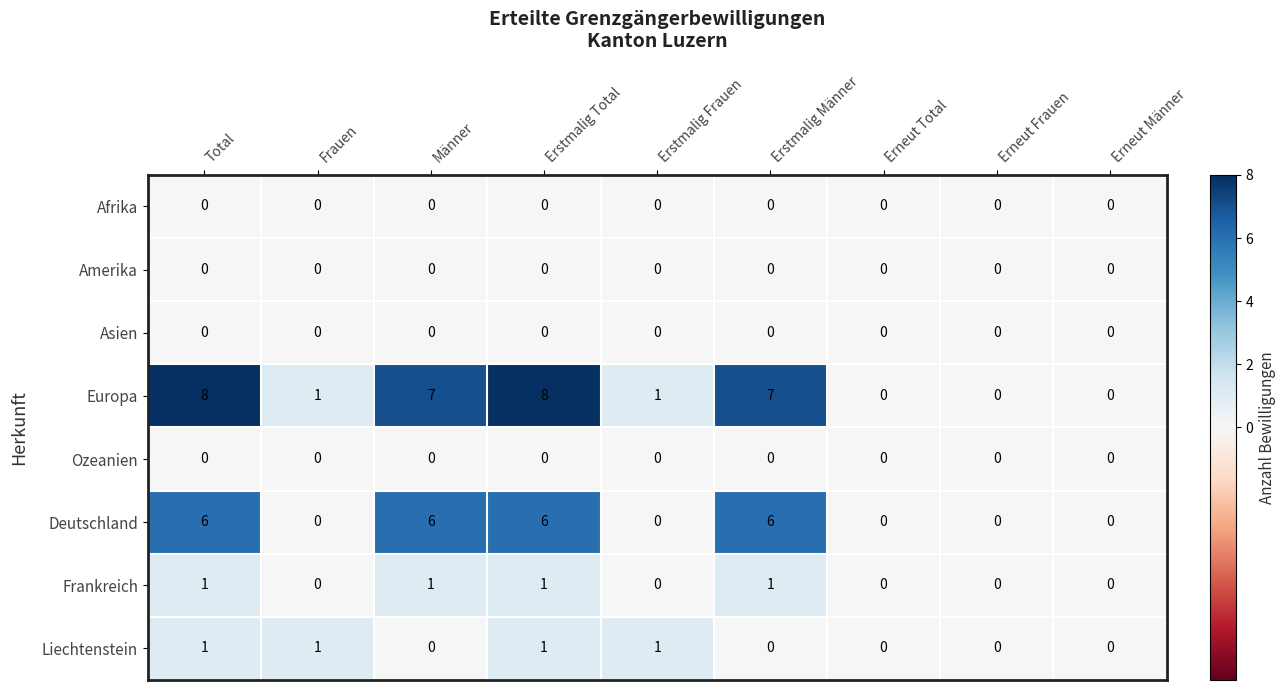

True or false: Frankreich has a value of 2 at Erstmalig Total.

False